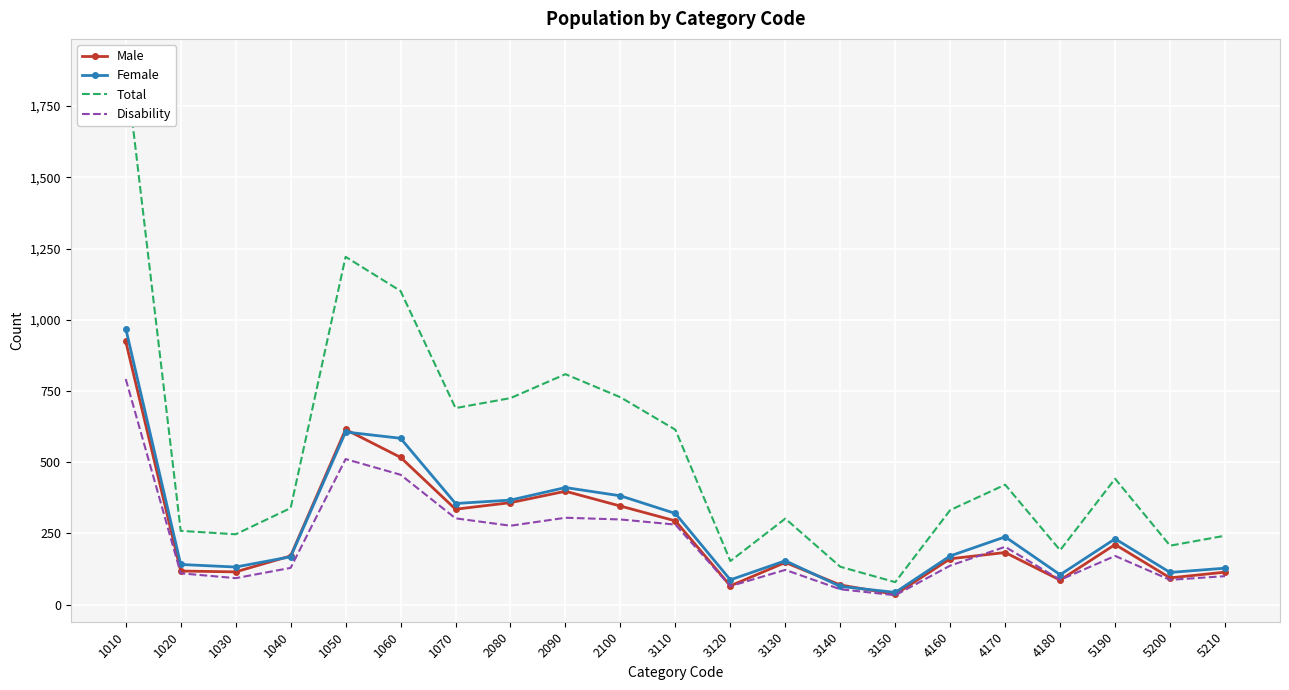

Which has a higher value, 1040 or 1050?

1050